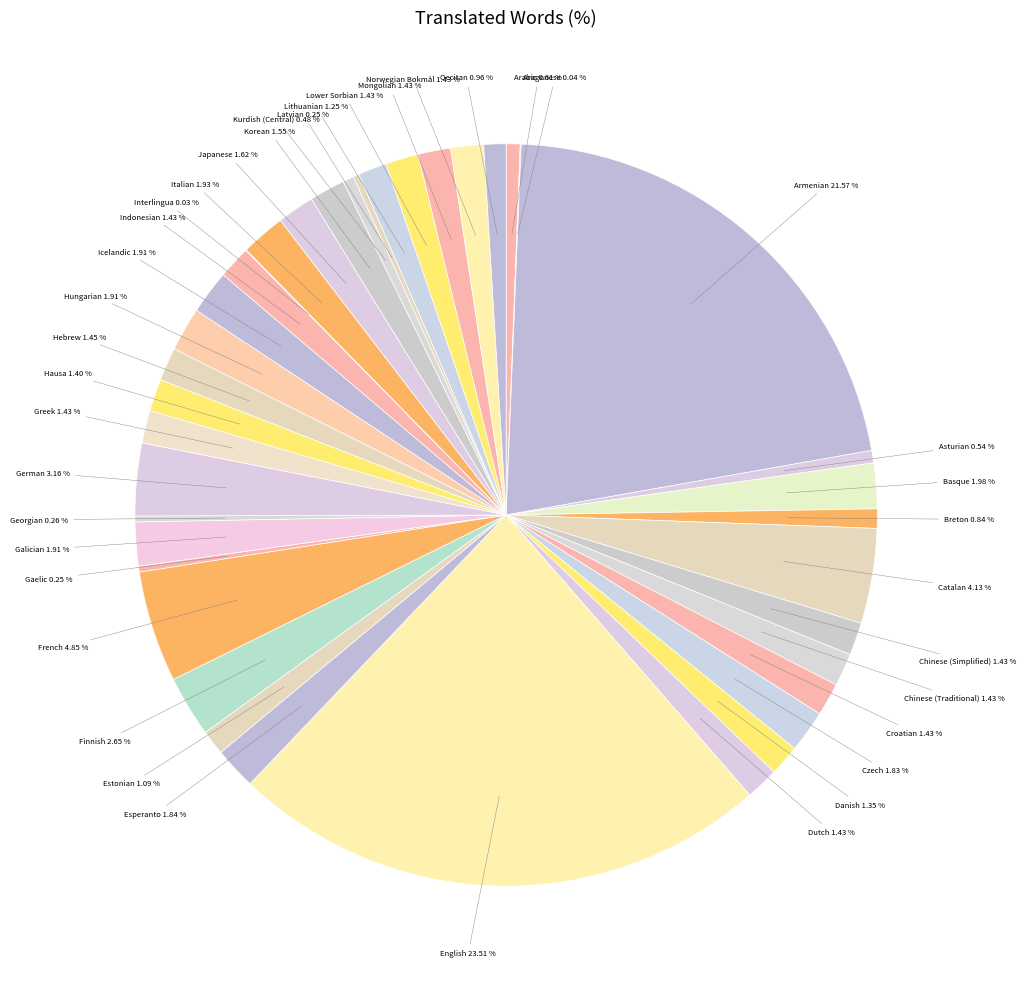

Is there any slice that represents more than half of the pie?

No